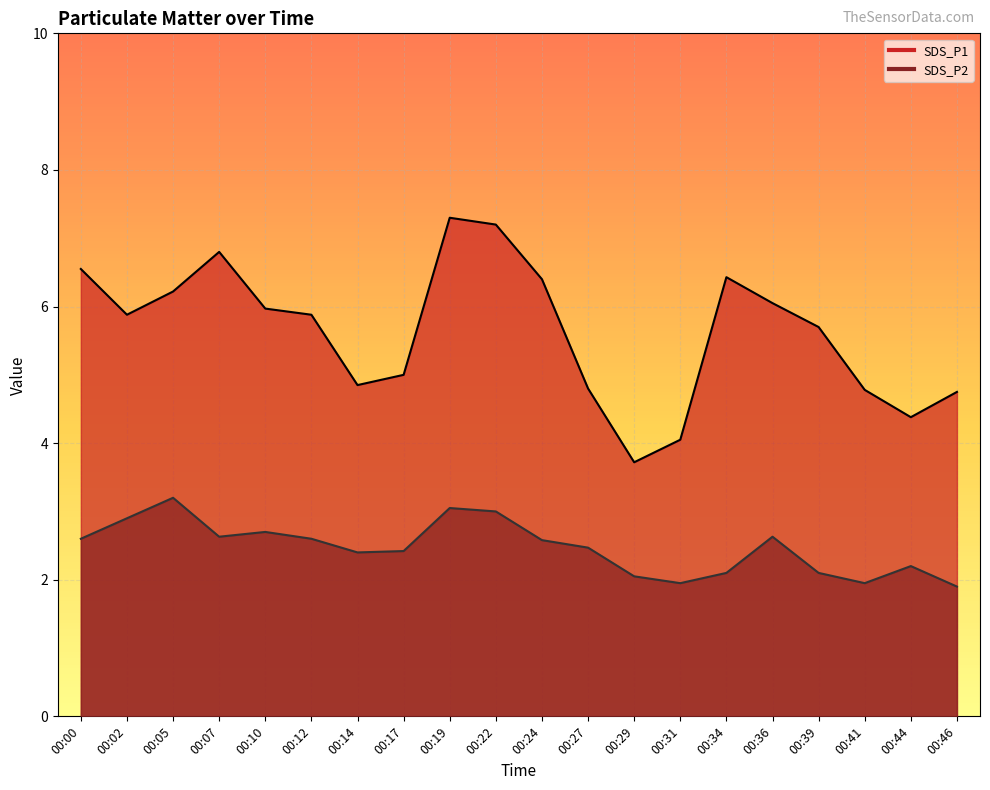

Rank the series by their average value, from lowest to highest.

SDS_P2, SDS_P1